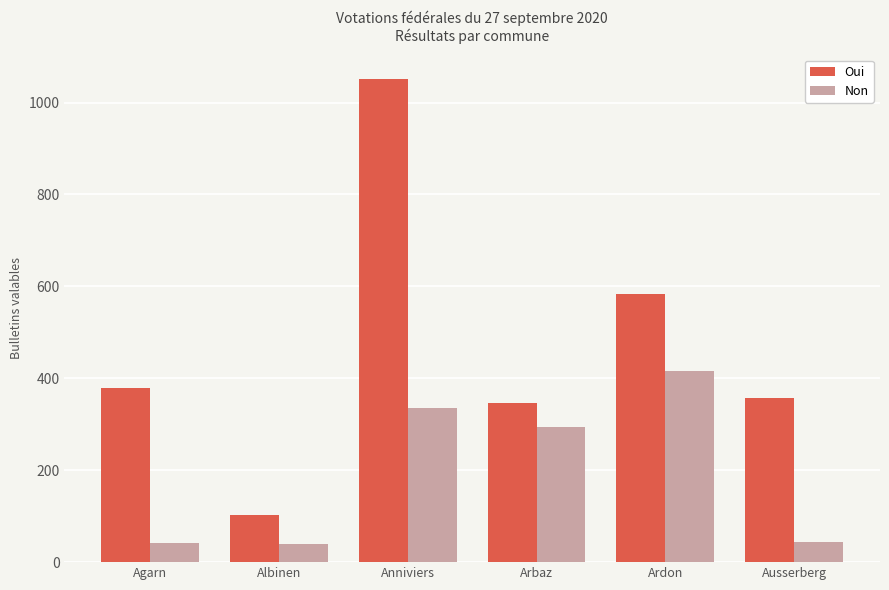

Which series has the widest spread of values?

Oui